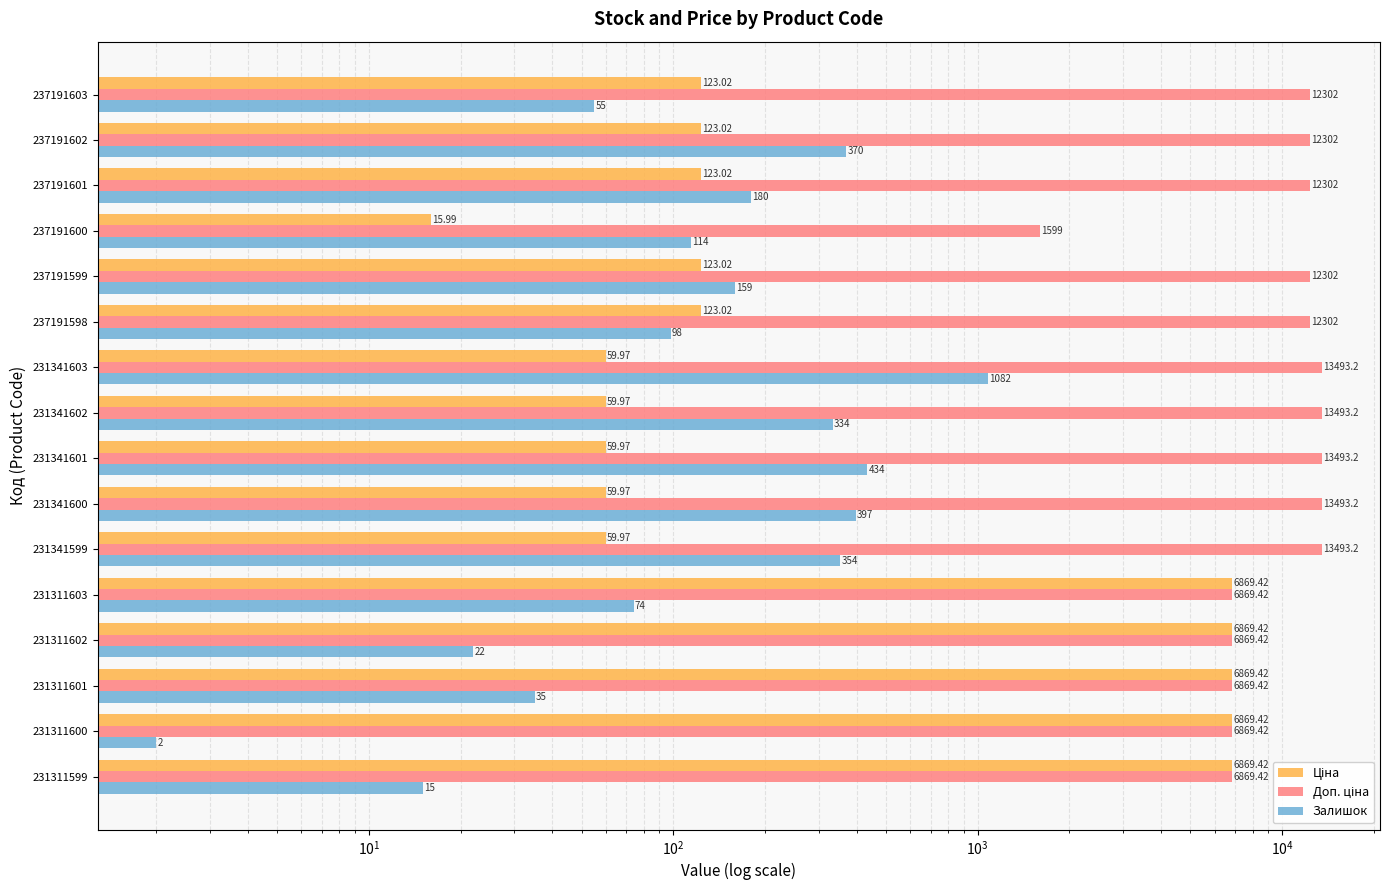

Which series has the largest total across all categories?

Доп. ціна